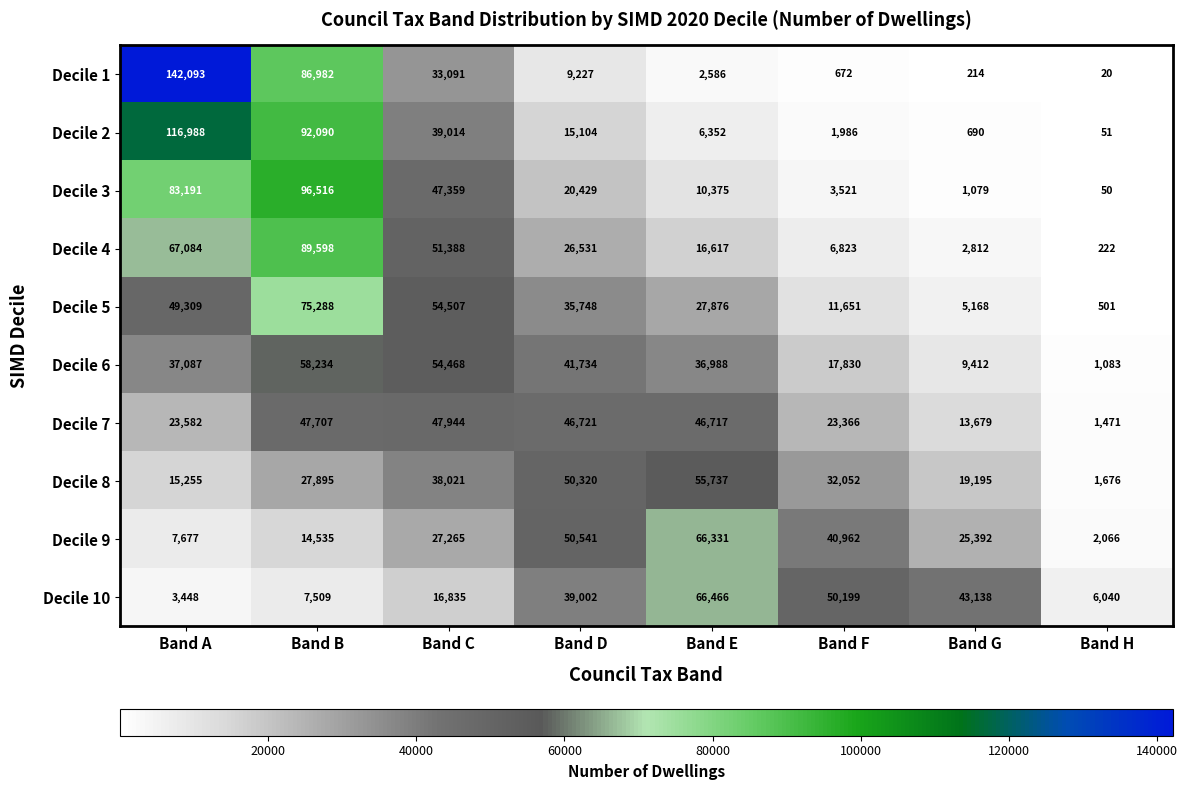

What is the sum of the Decile 4 values at Band H and Band B?

89820